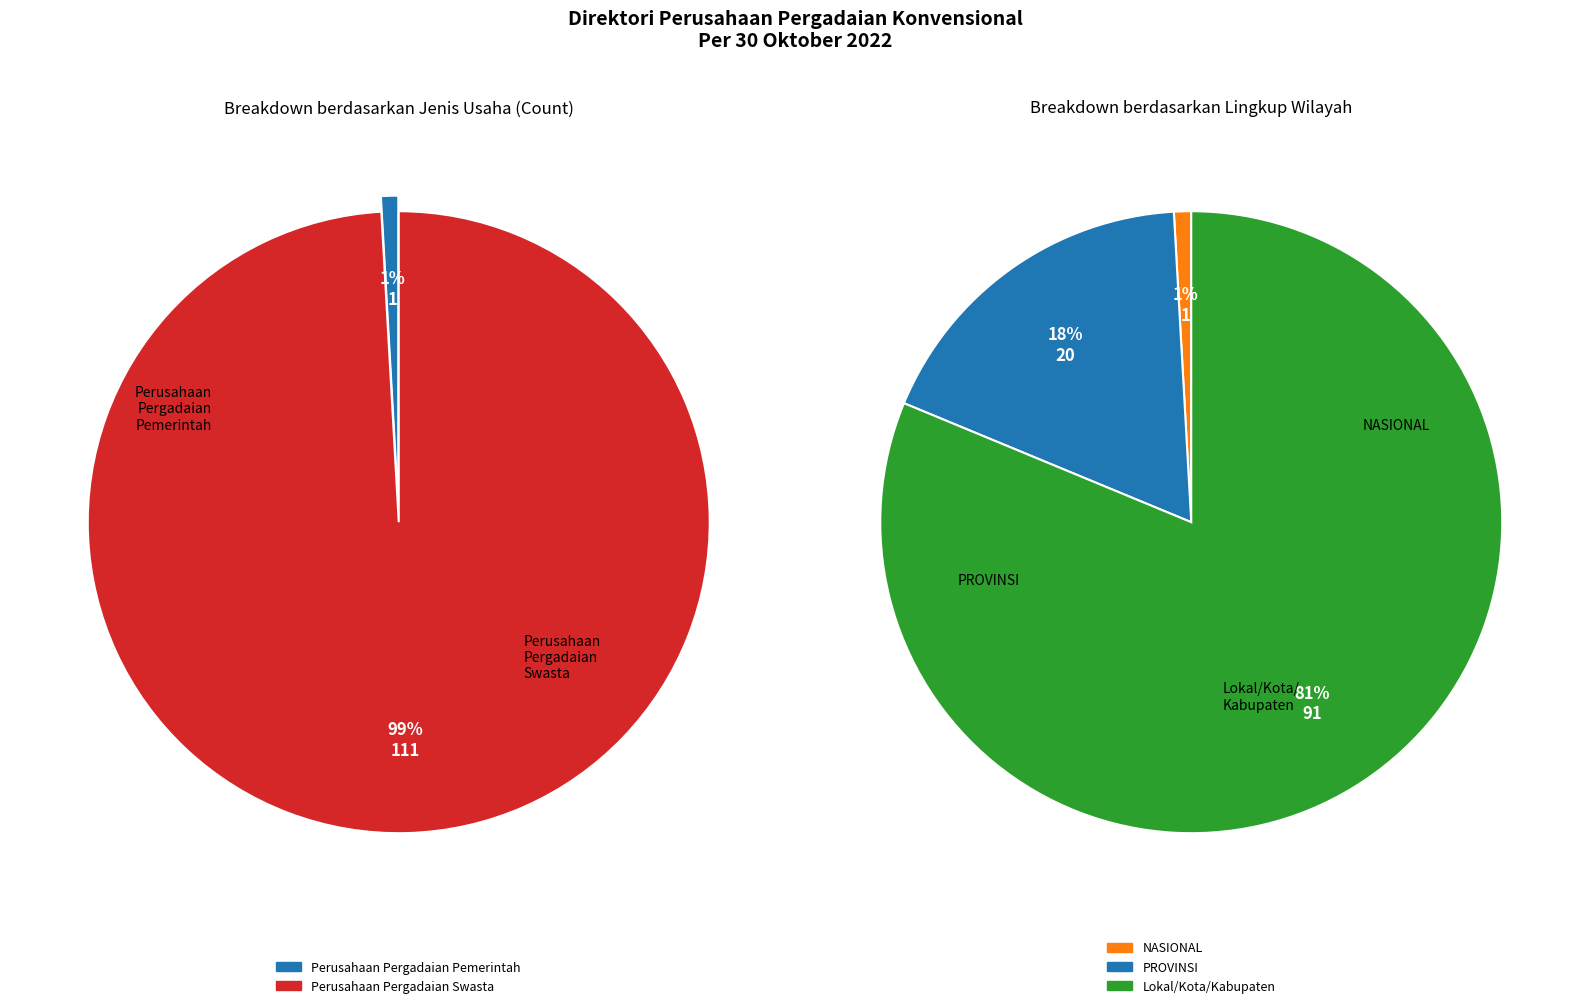

What percentage is the Perusahaan Pergadaian Pemerintah slice, to the nearest percent?

1%